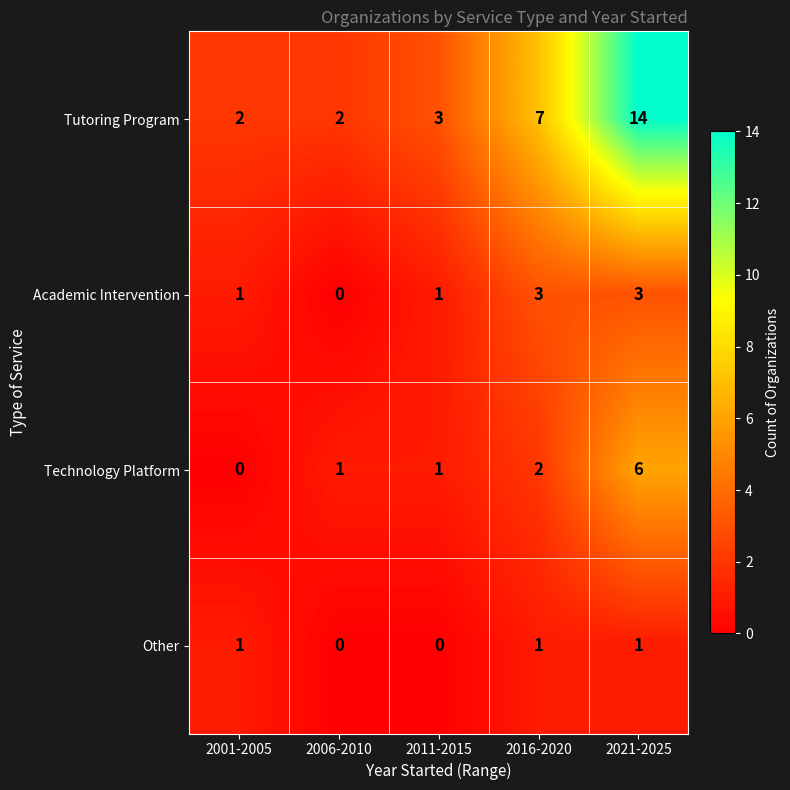

Reading left to right, what are all the values shown in this chart?

Tutoring Program: 2001-2005=2	2006-2010=2	2011-2015=3	2016-2020=7	2021-2025=14
Academic Intervention: 2001-2005=1	2006-2010=0	2011-2015=1	2016-2020=3	2021-2025=3
Technology Platform: 2001-2005=0	2006-2010=1	2011-2015=1	2016-2020=2	2021-2025=6
Other: 2001-2005=1	2006-2010=0	2011-2015=0	2016-2020=1	2021-2025=1